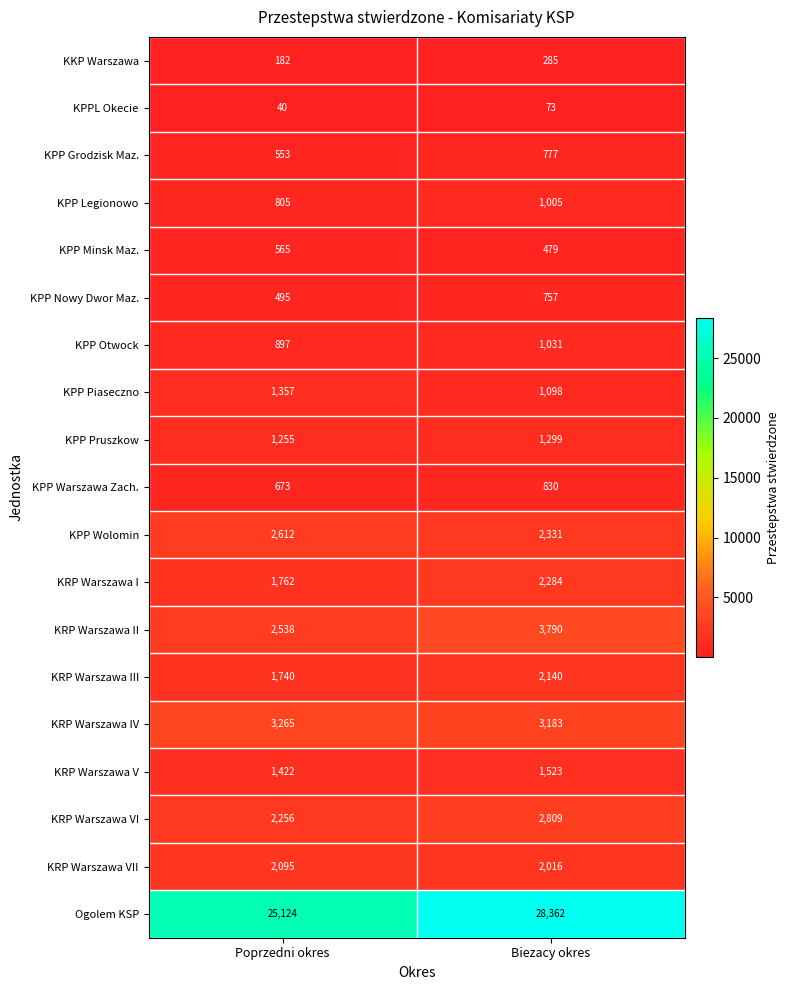

What is the spread (max minus min) of values at Biezacy okres?

28289